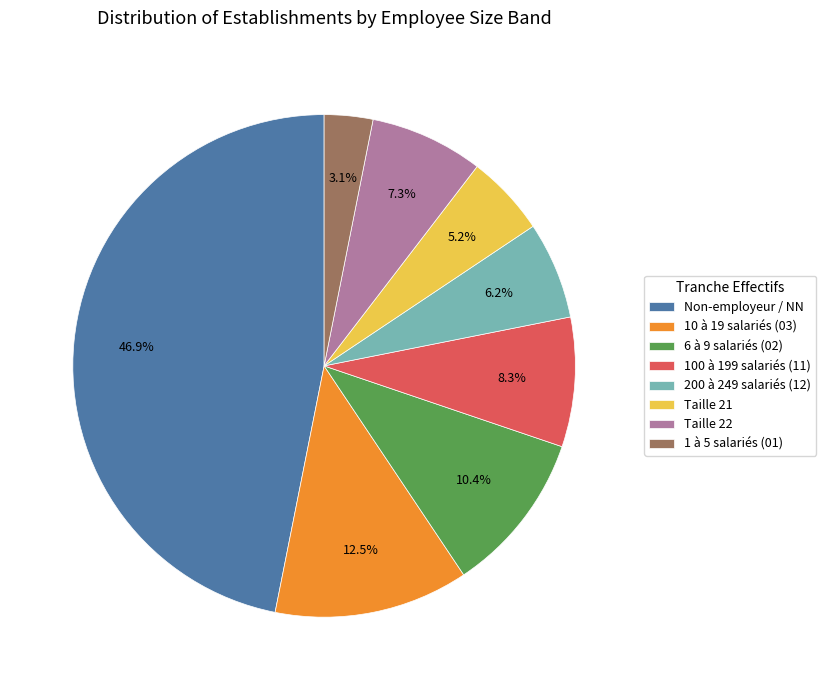

Does Non-employeur / NN represent more than half of the total?

No